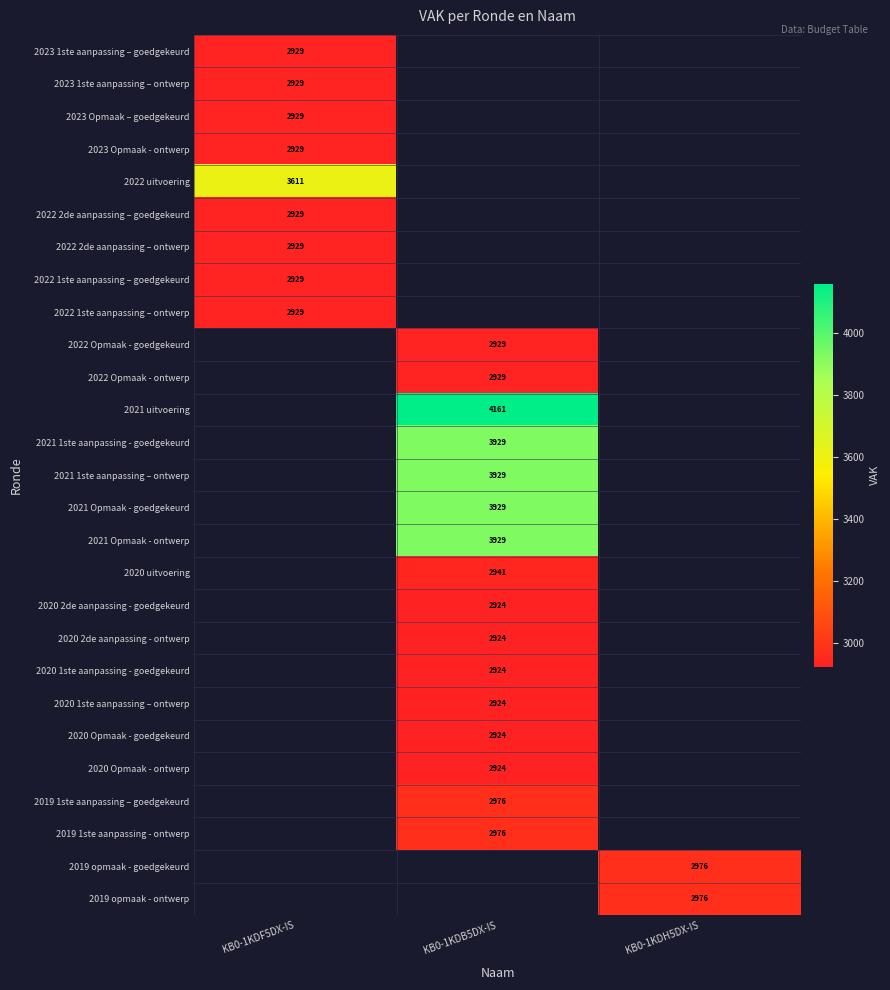

What is the spread (max minus min) of values at KB0-1KDF5DX-IS?

682.0